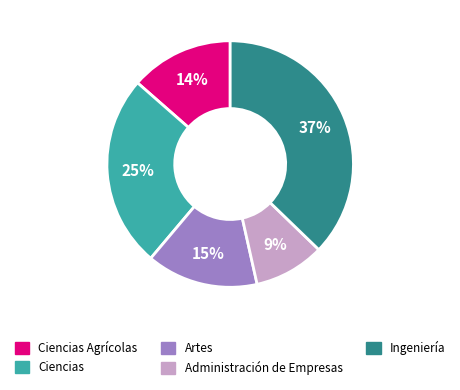

To the nearest percent, what is the average slice percentage?

20%